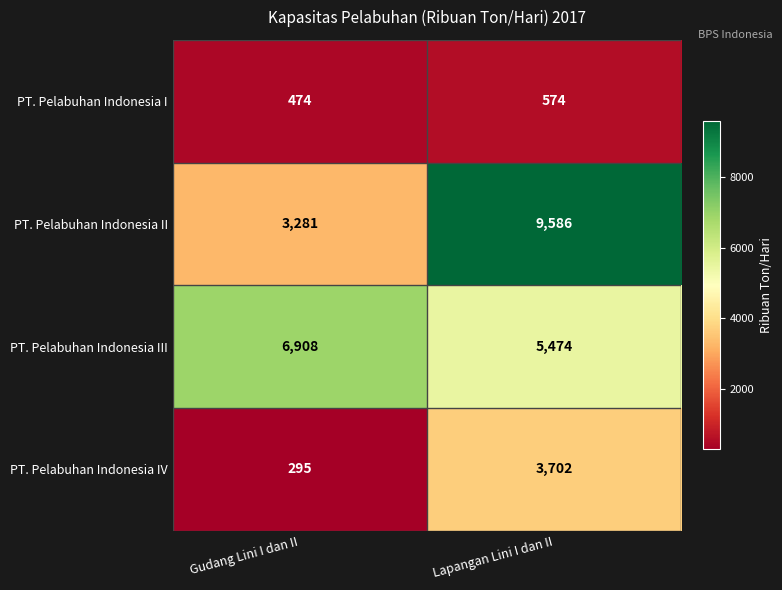

What is the greatest value displayed?

9586